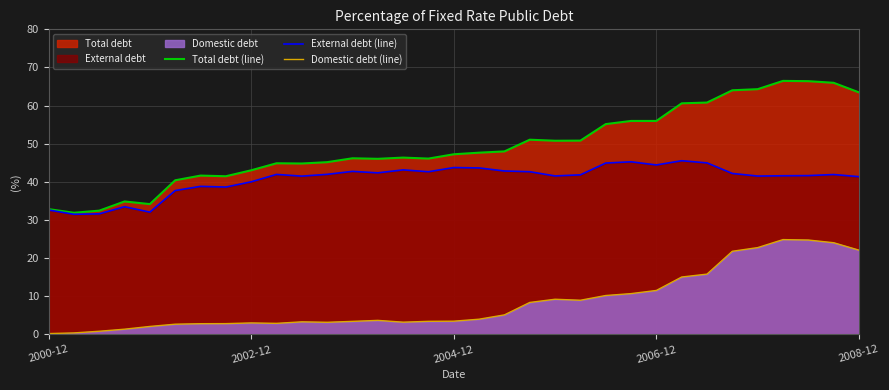

Reading left to right, list all the values displayed in this chart.

Total debt (line): 32.9	31.9	32.5	34.9	34.2	40.4	41.6	41.5	43.0	44.9	44.8	45.2	46.2	46.0	46.4	46.1	47.2	47.7	48.0	51.1	50.8	50.8	55.1	56.0	56.0	60.6	60.8	64.0	64.3	66.5	66.4	66.0	63.5
External debt (line): 32.6	31.5	31.6	33.5	32.1	37.7	38.8	38.6	40.0	42.0	41.5	42.0	42.8	42.4	43.1	42.7	43.8	43.7	42.9	42.7	41.6	41.9	44.9	45.3	44.4	45.5	45.0	42.2	41.5	41.6	41.6	41.9	41.4
Domestic debt (line): 0.2	0.4	0.8	1.4	2.1	2.7	2.8	2.8	3.0	2.9	3.3	3.2	3.4	3.7	3.2	3.4	3.5	4.0	5.1	8.4	9.2	9.0	10.2	10.7	11.5	15.1	15.8	21.8	22.8	24.9	24.8	24.1	22.1